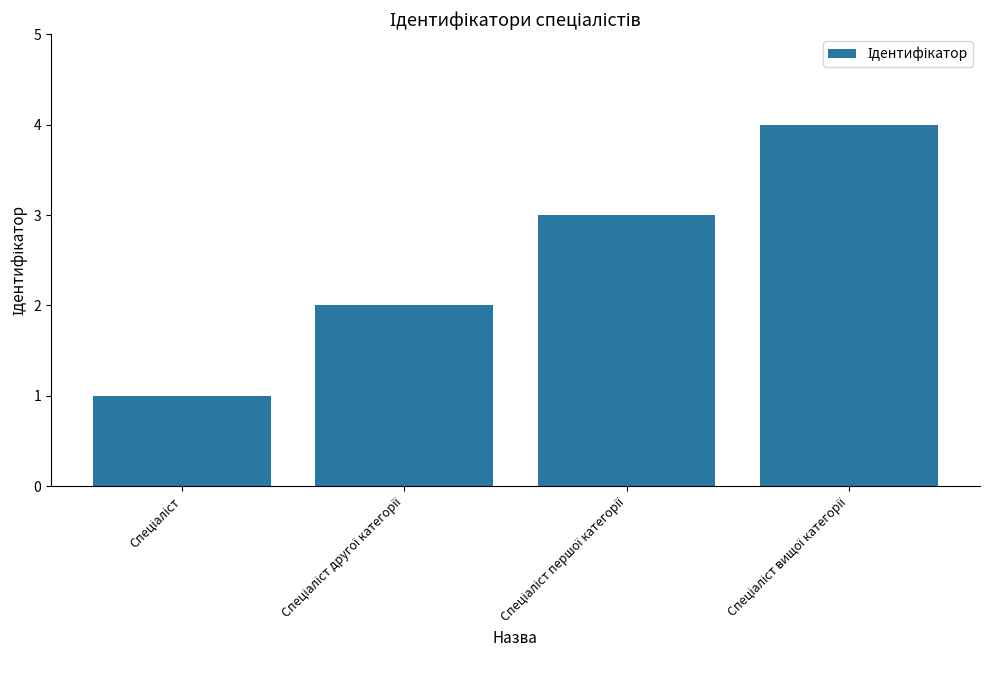

What is the difference between the maximum and minimum values?

3